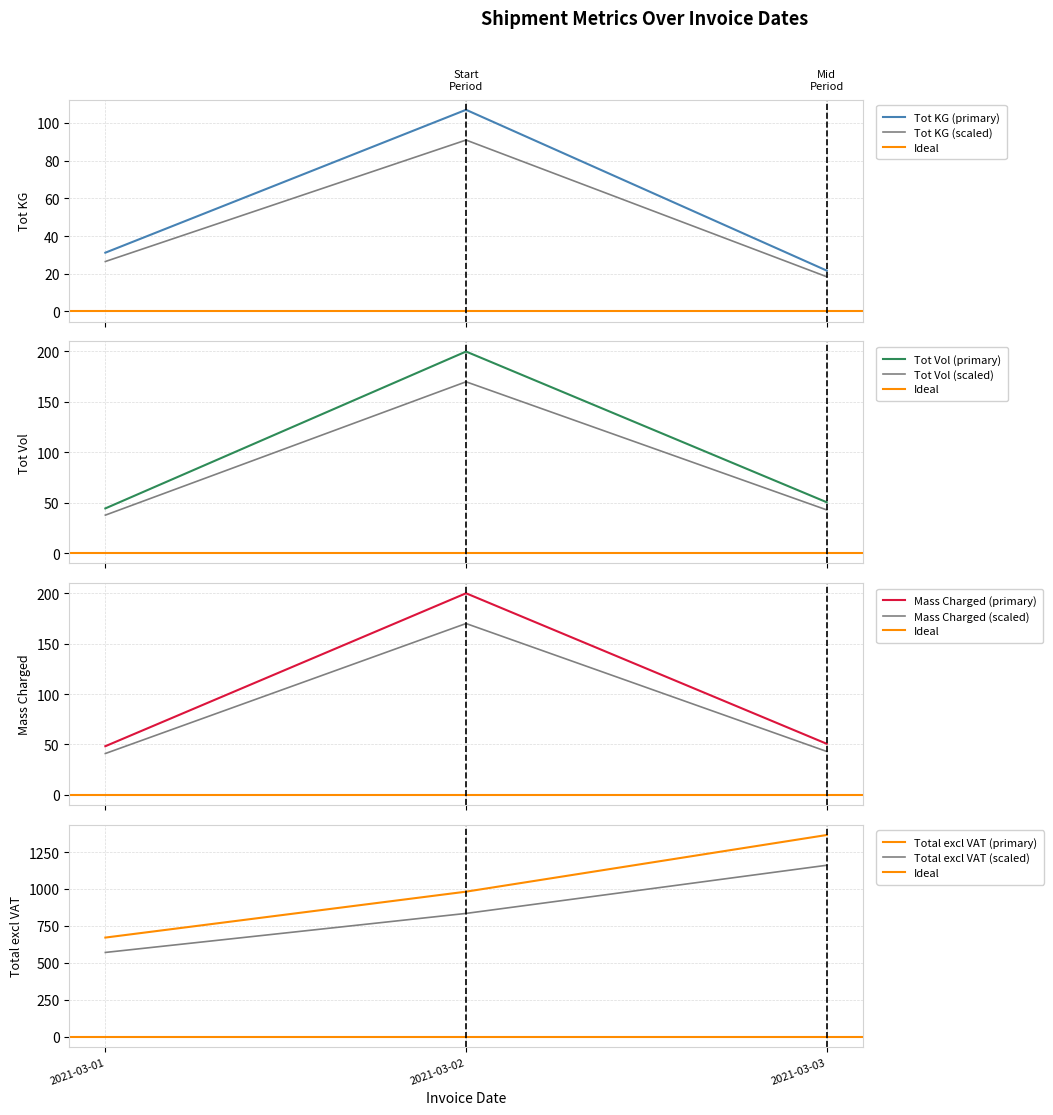

Which series has the largest total across all categories?

Total excl VAT